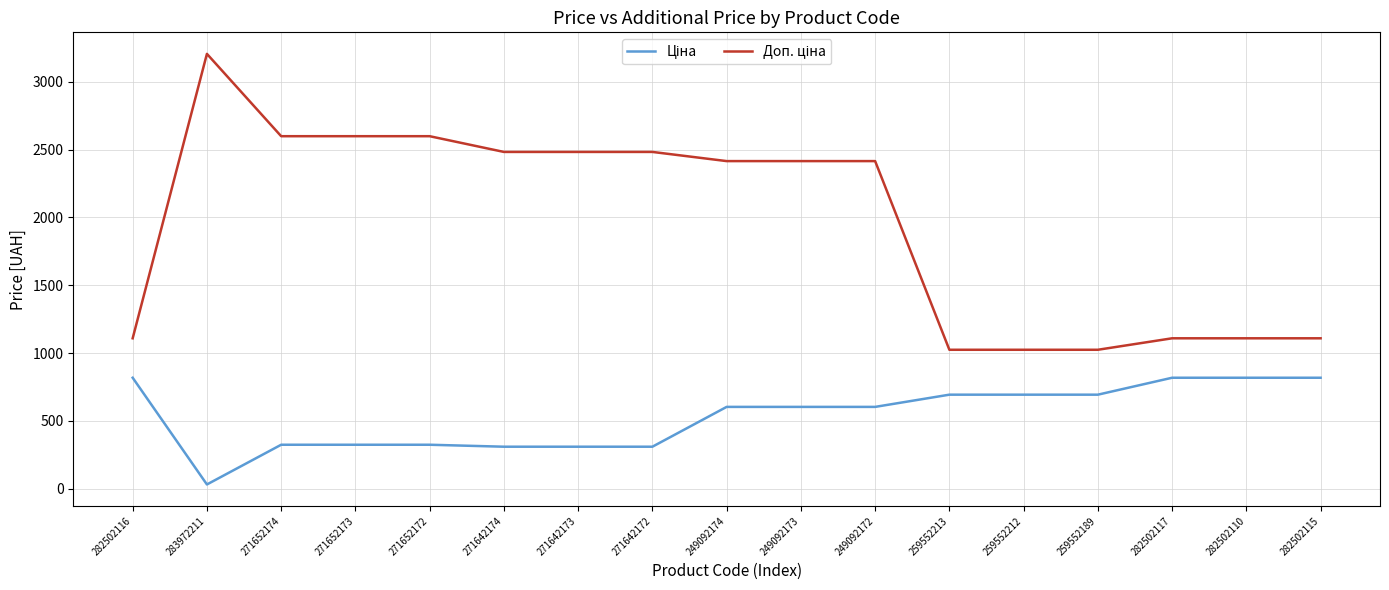

What is the maximum value shown in the chart?

3205.0